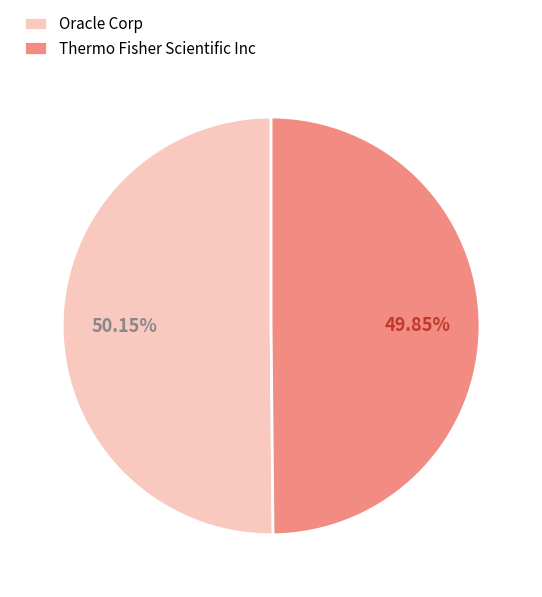

To the nearest percent, what is the combined percentage of Thermo Fisher Scientific Inc and Oracle Corp?

100%